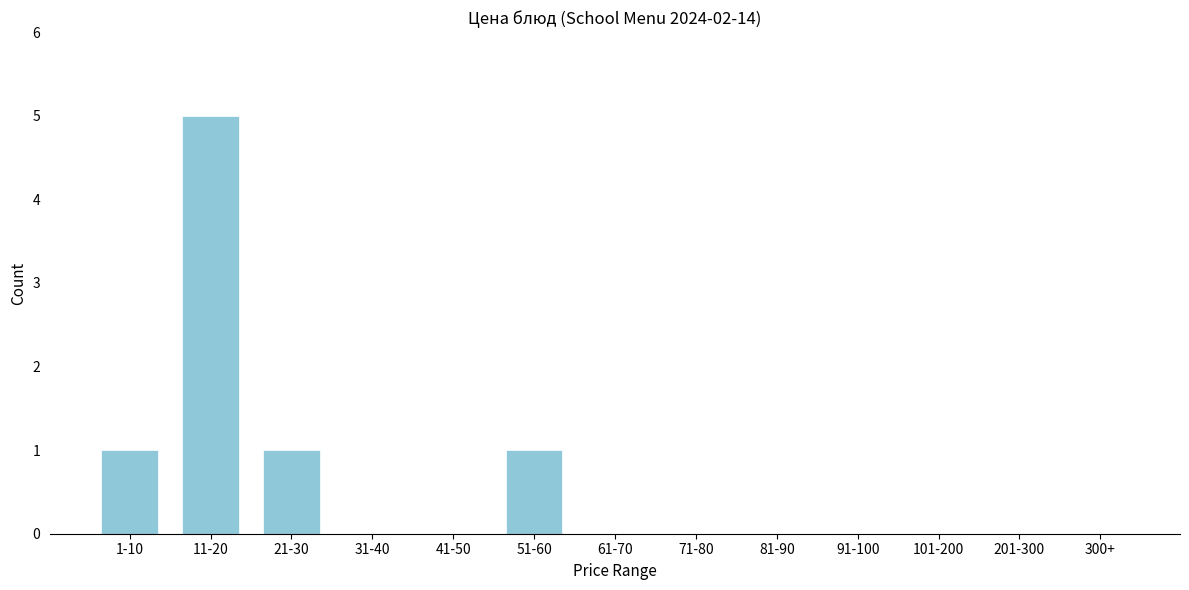

Reading left to right, extract all data points from this chart.

1-10=1	11-20=5	21-30=1	31-40=0	41-50=0	51-60=1	61-70=0	71-80=0	81-90=0	91-100=0	101-200=0	201-300=0	300+=0